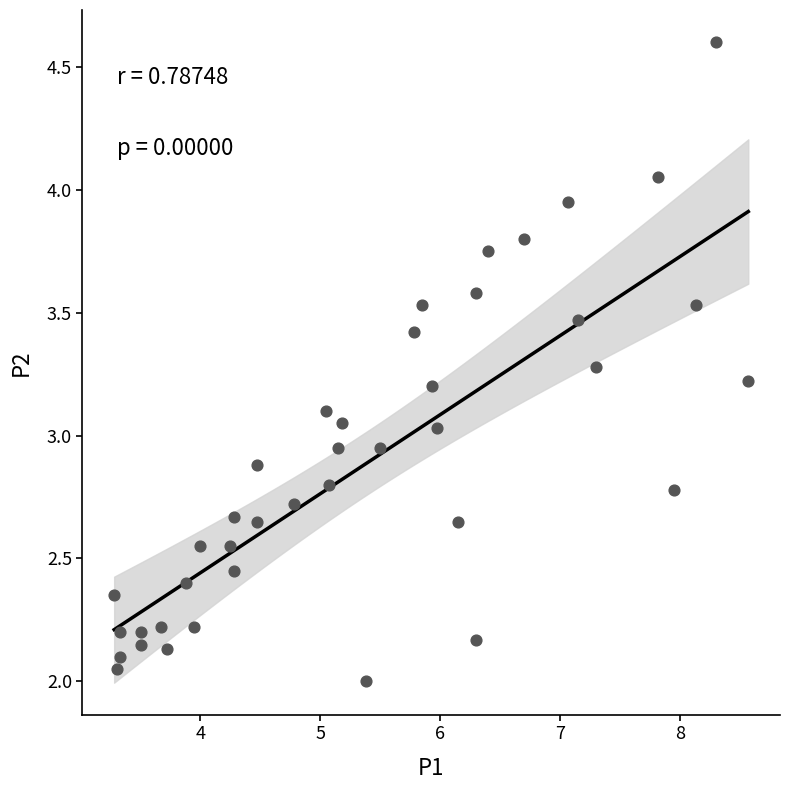

What is the range of X values (max minus min)?

5.3